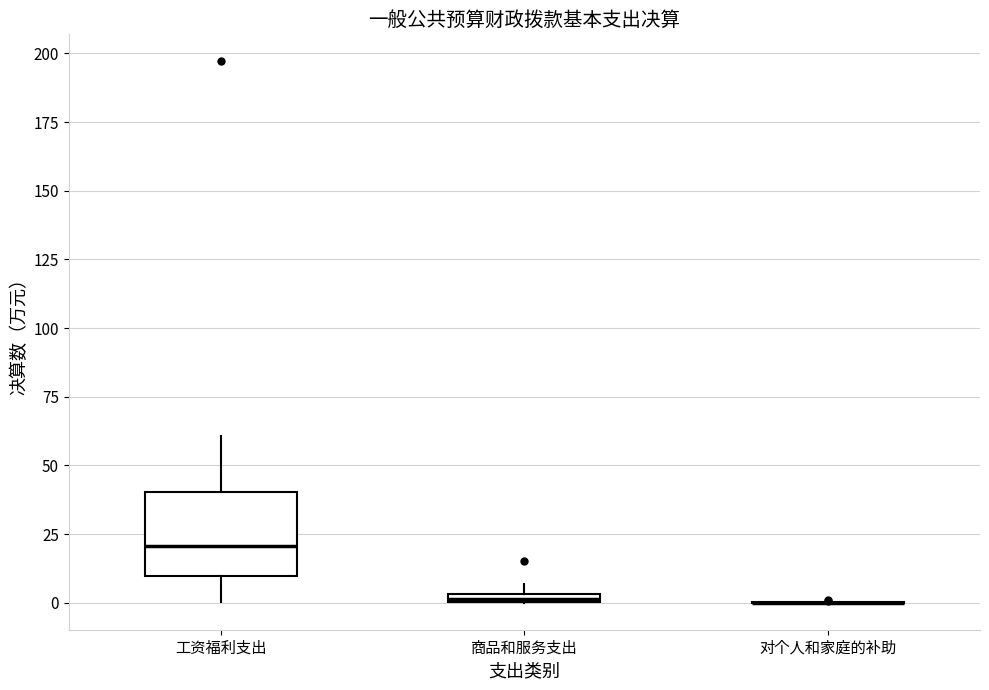

Where does the median line of the box for 工资福利支出 sit on the y-axis? The values are not printed on the chart, so give them approximately, as read against the axis.

20